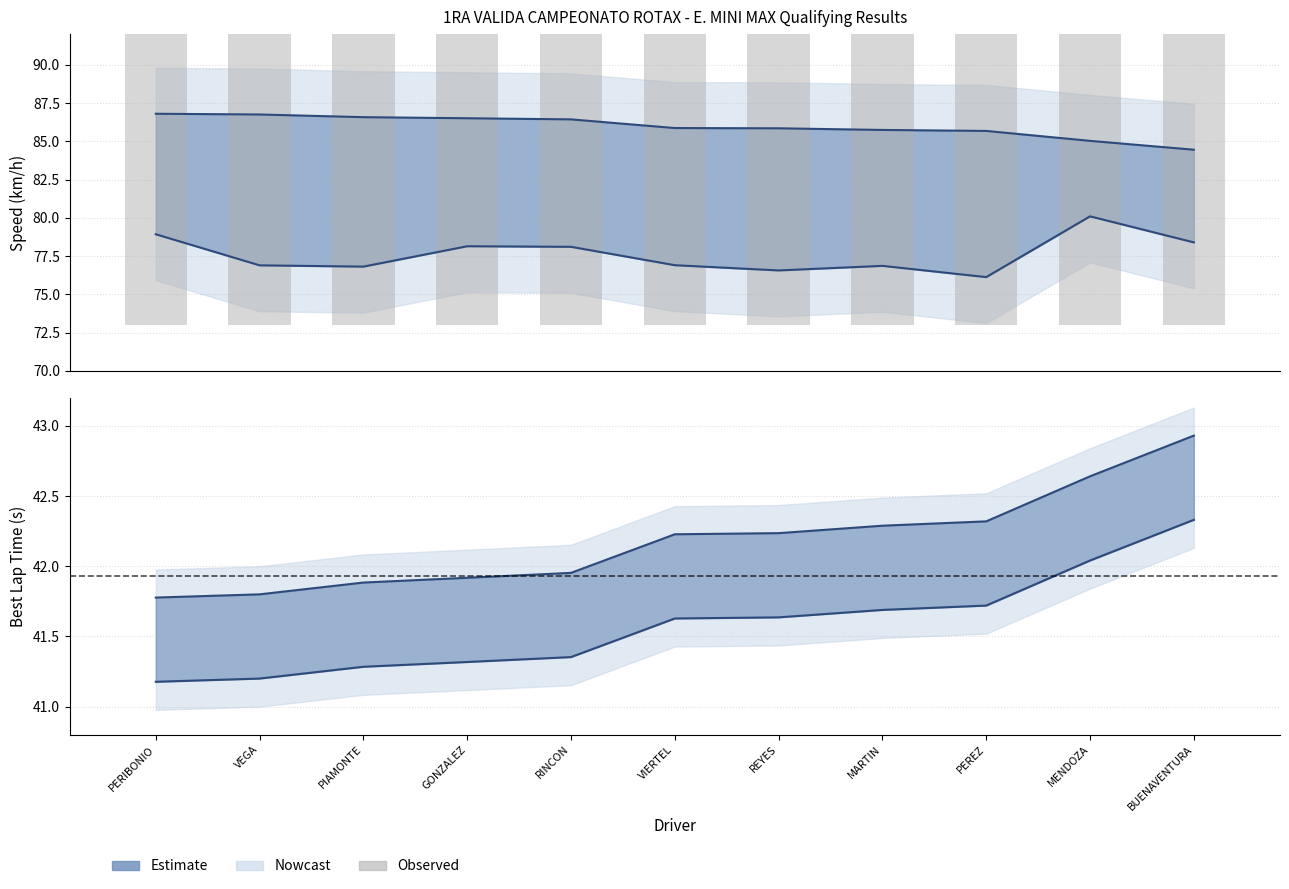

What is the total value across all series at GONZALEZ?

330.0